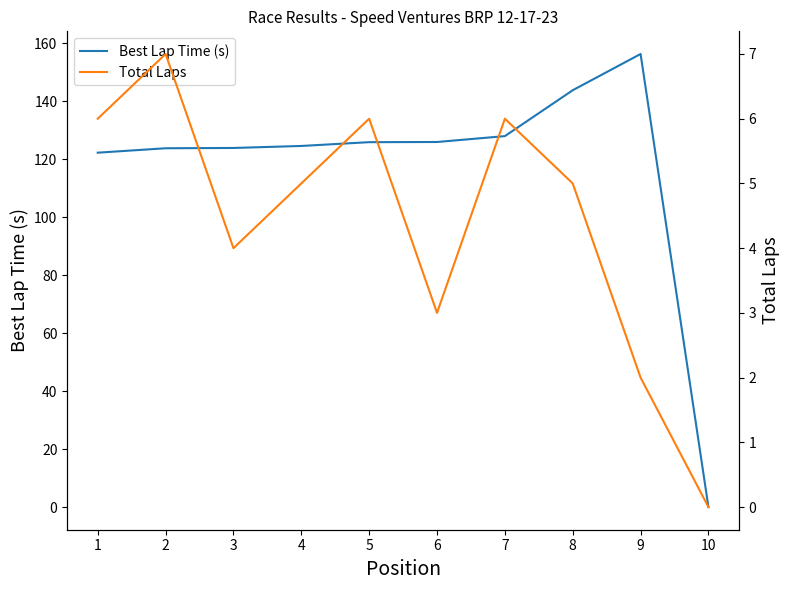

Which series has the largest total across all categories?

Best Lap Time (s)